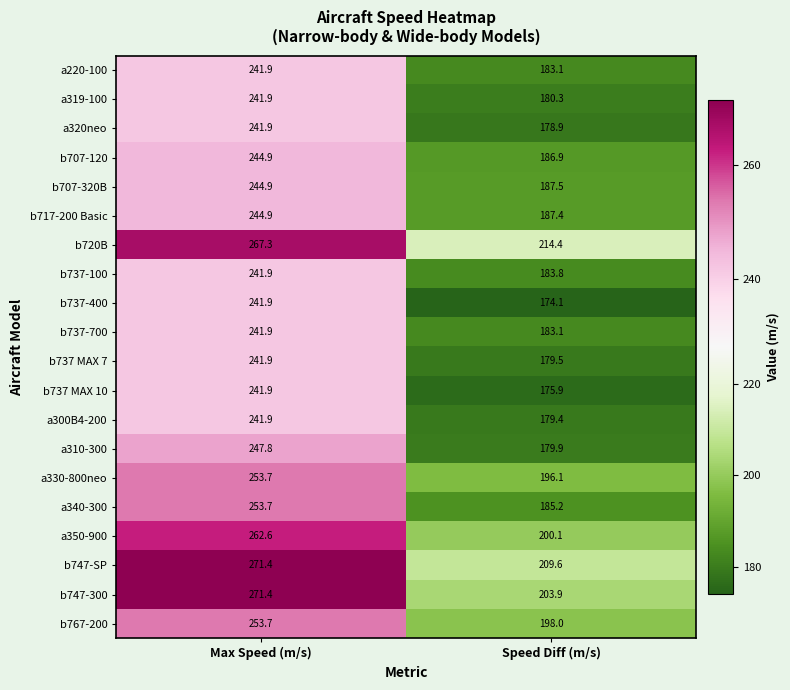

How many categories are shown in the chart?

2